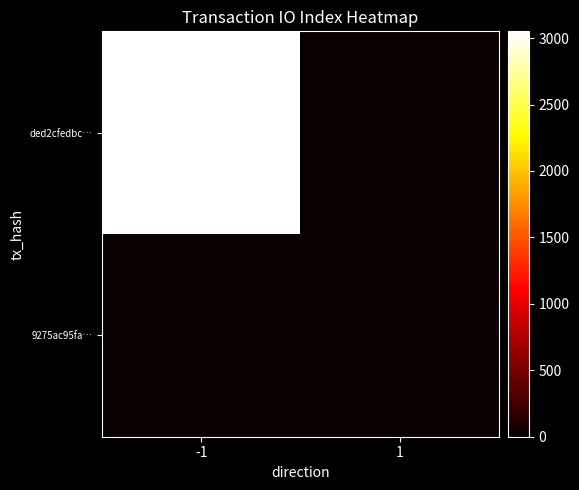

Which series has the largest total across all categories?

ded2cfedbc…